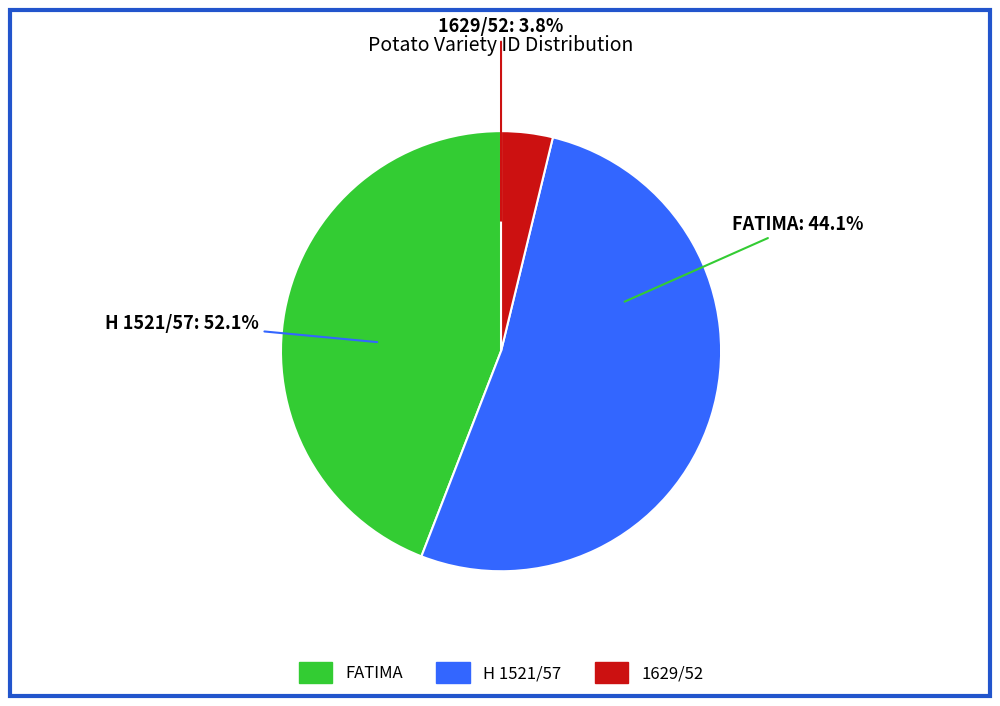

Count the number of slices in the pie.

3